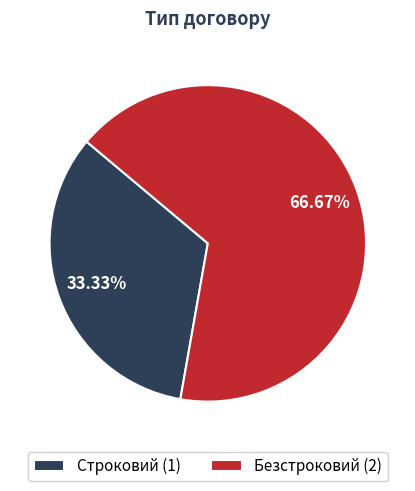

The Безстроковий slice represents 67% of the pie. True or false?

True